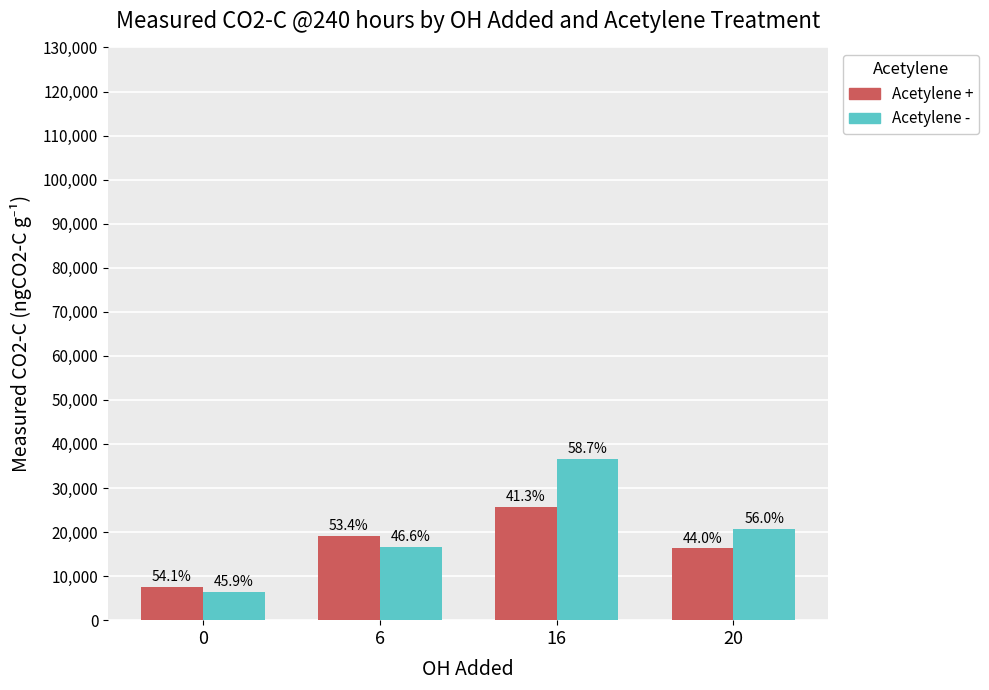

What are all the series names shown in the legend?

Acetylene +, Acetylene -